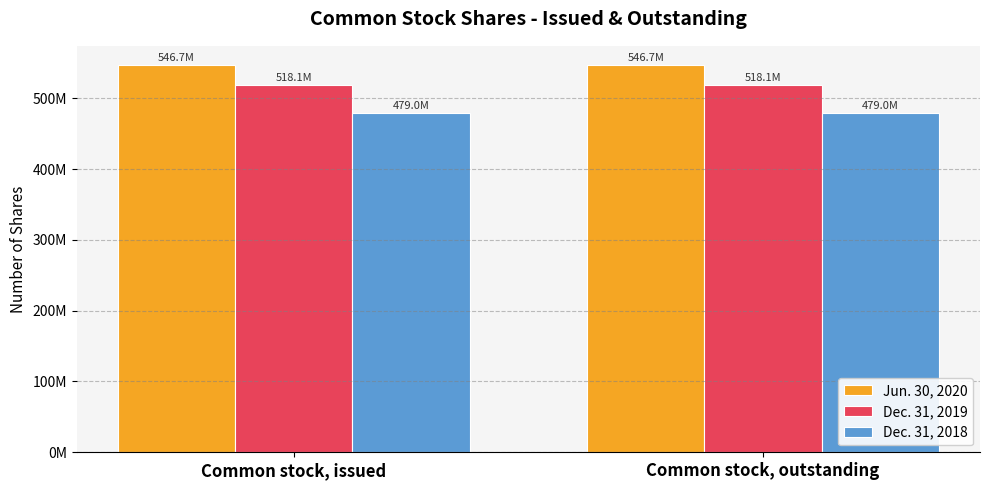

What is the spread (max minus min) of values at Common stock, issued?

67703200